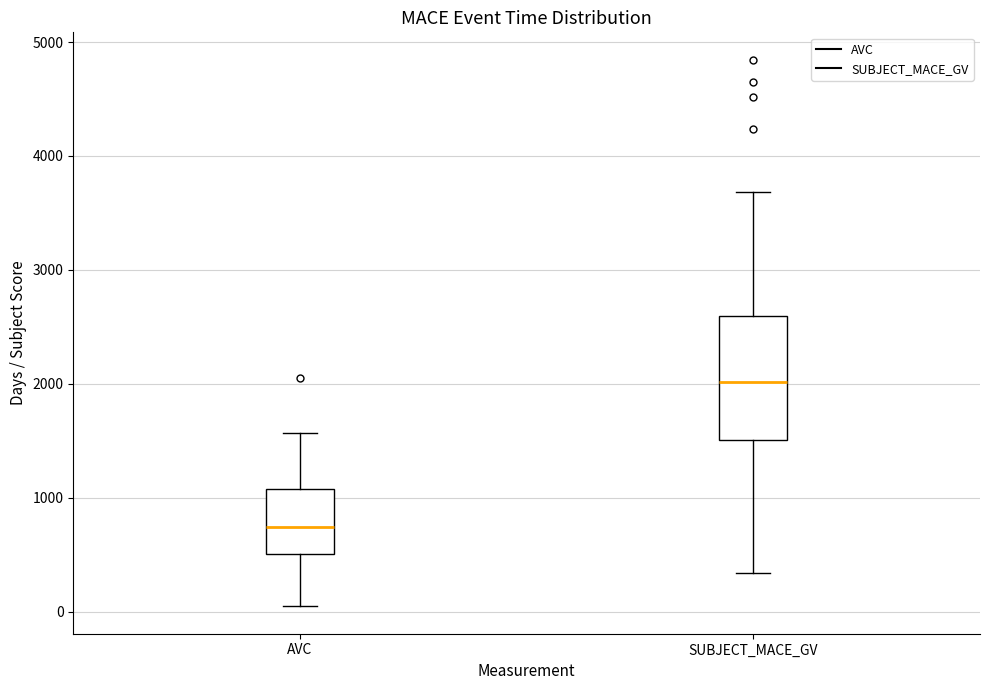

Which box's median line is the highest?

SUBJECT_MACE_GV